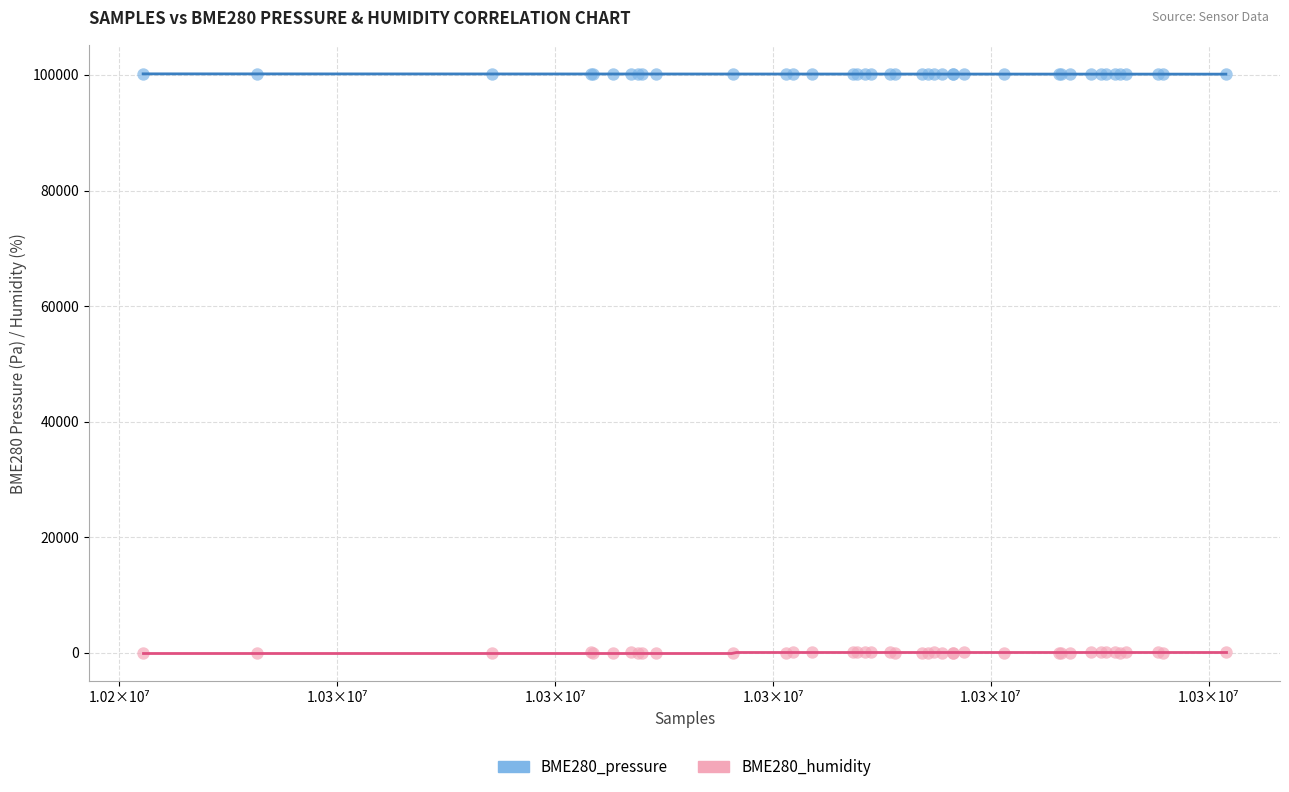

What is the X range (max minus min) for the scatter plot?

99358.0